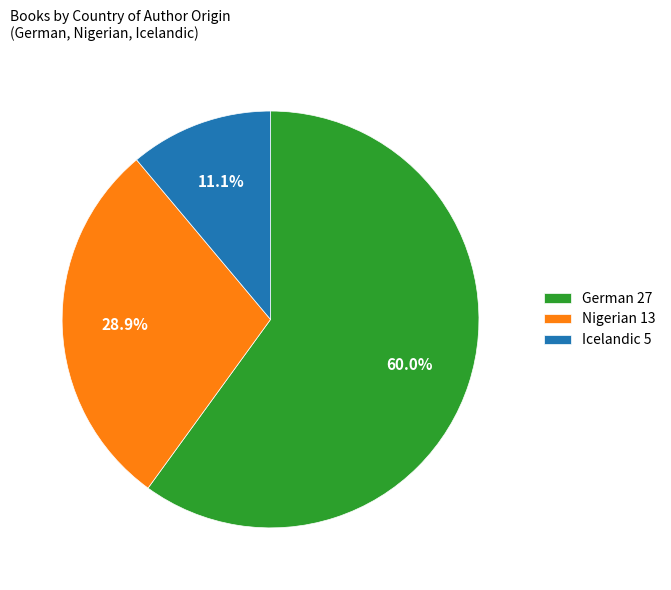

What is the ratio of the value at Icelandic to the value at Nigerian?

0.4